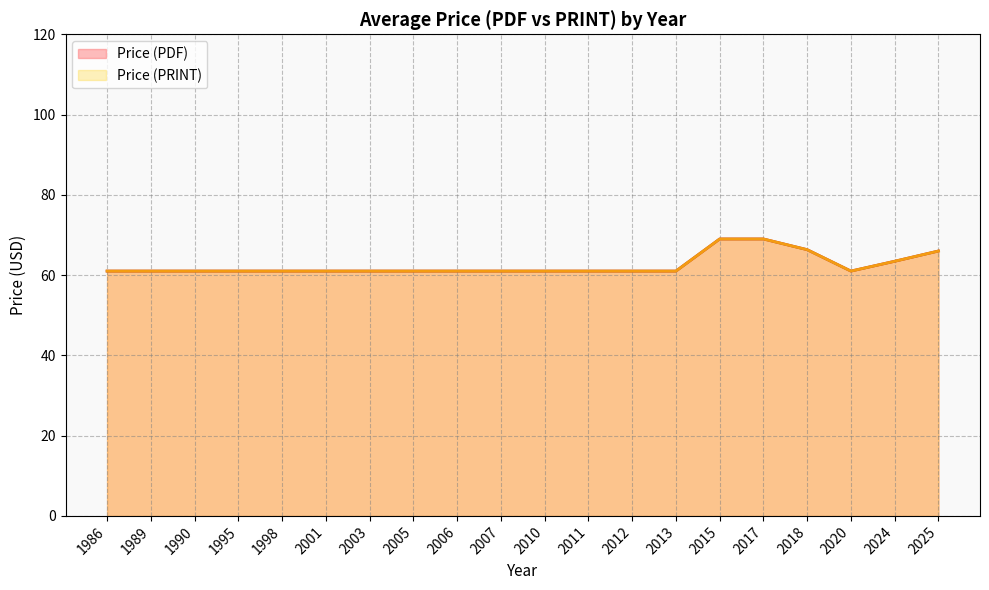

Rank the series at 2005 from highest to lowest value.

Price (PDF), Price (PRINT)